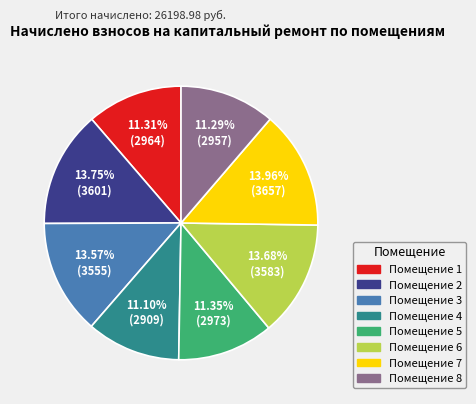

Does any single category account for the majority?

No